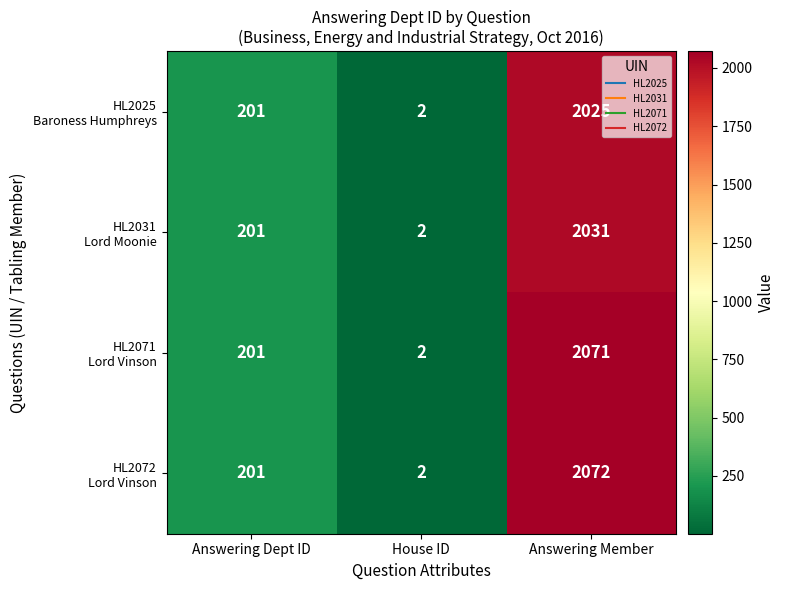

Which category has the highest value across all series?

Answering Member